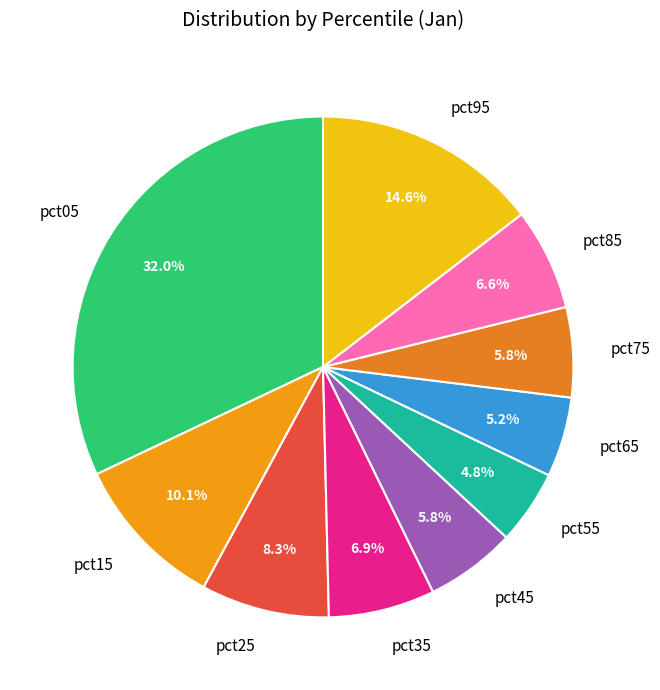

The pct25 slice represents 21% of the pie. True or false?

False